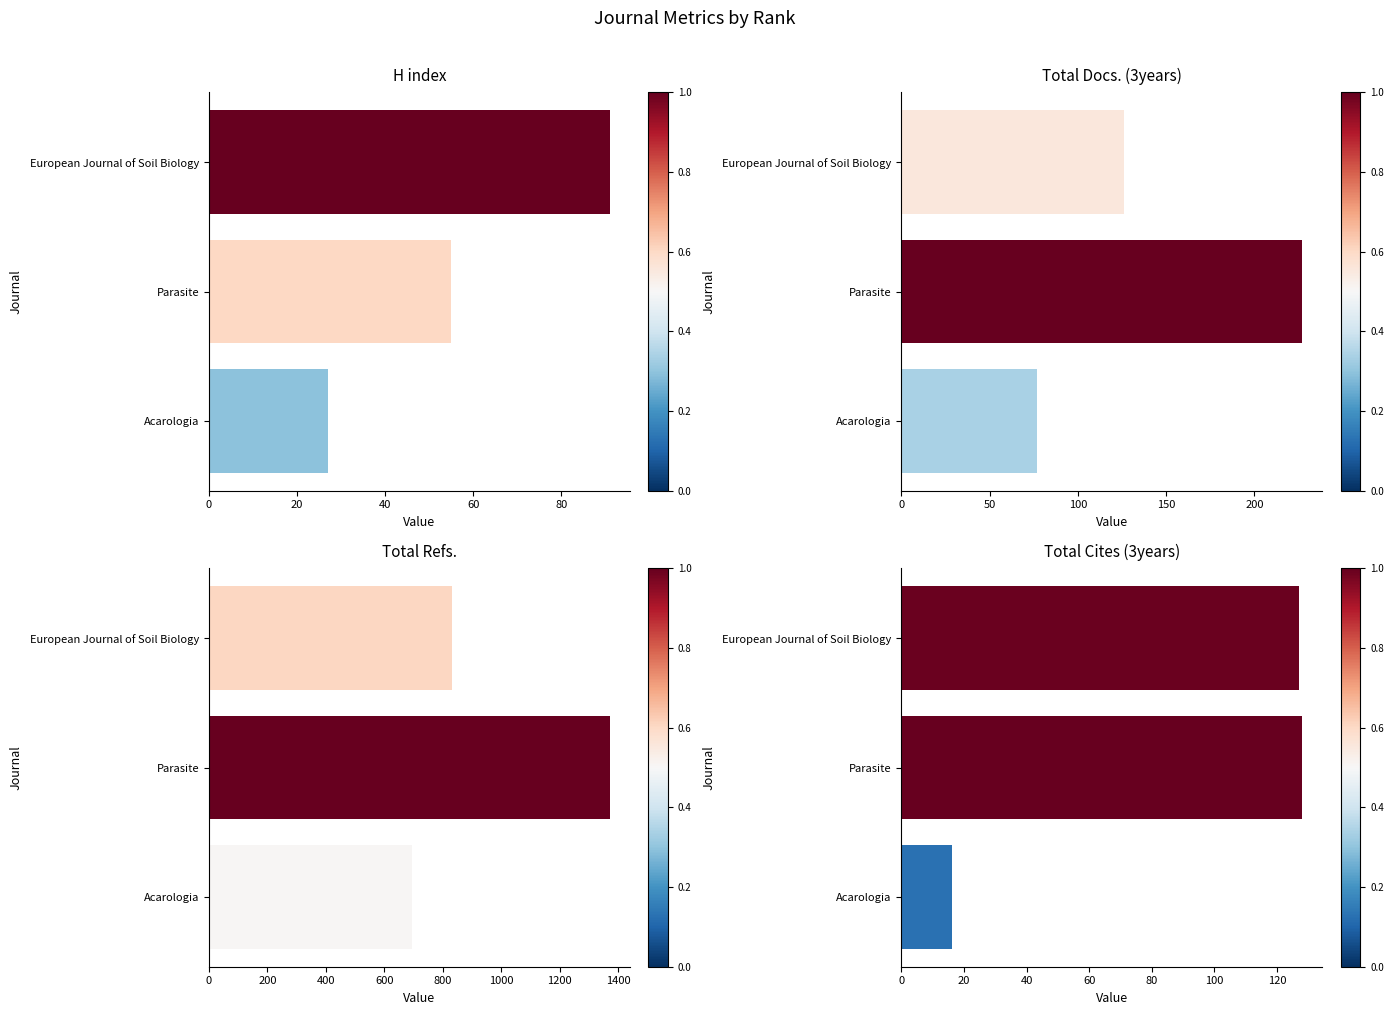

Does the chart contain any negative values?

No